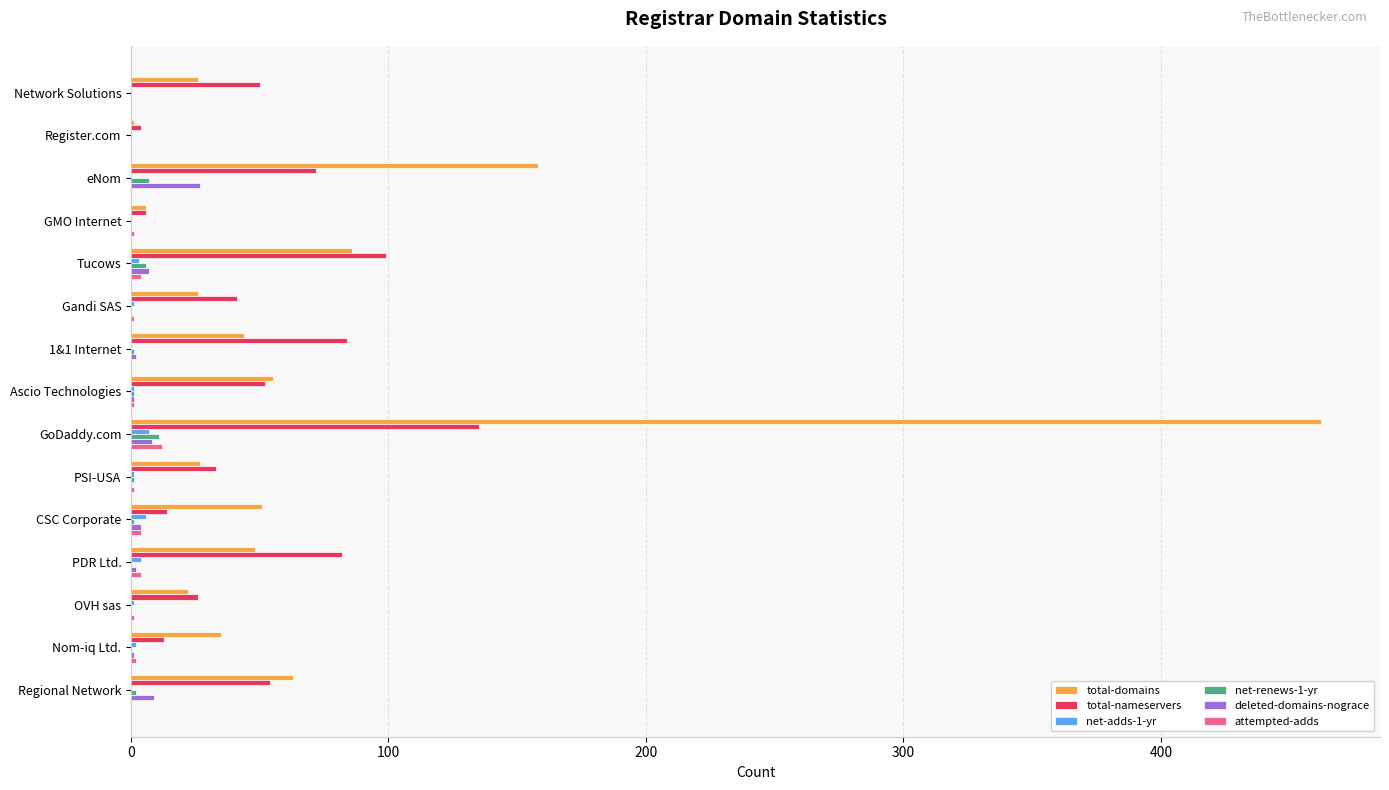

Between GoDaddy.com and OVH sas, which series saw the biggest shift?

total-domains